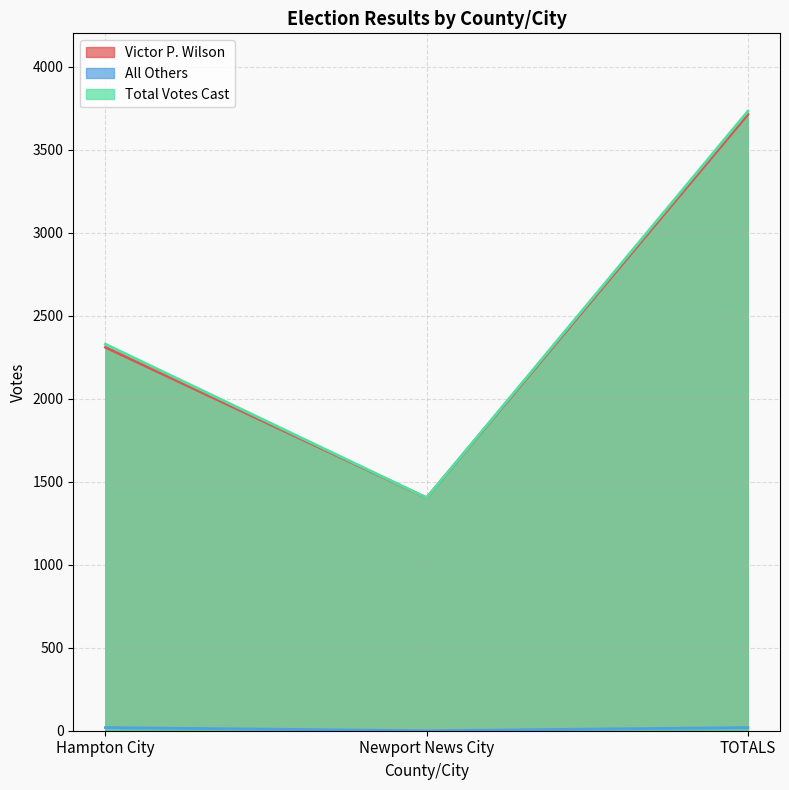

Which series changed the most between Newport News City and TOTALS?

Total Votes Cast